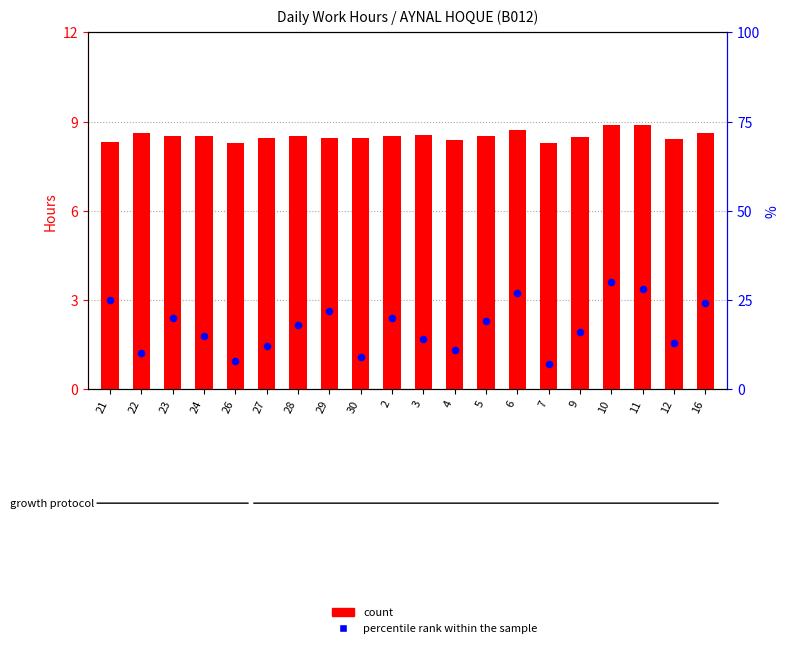

At which category is the sum across all series the highest?

10